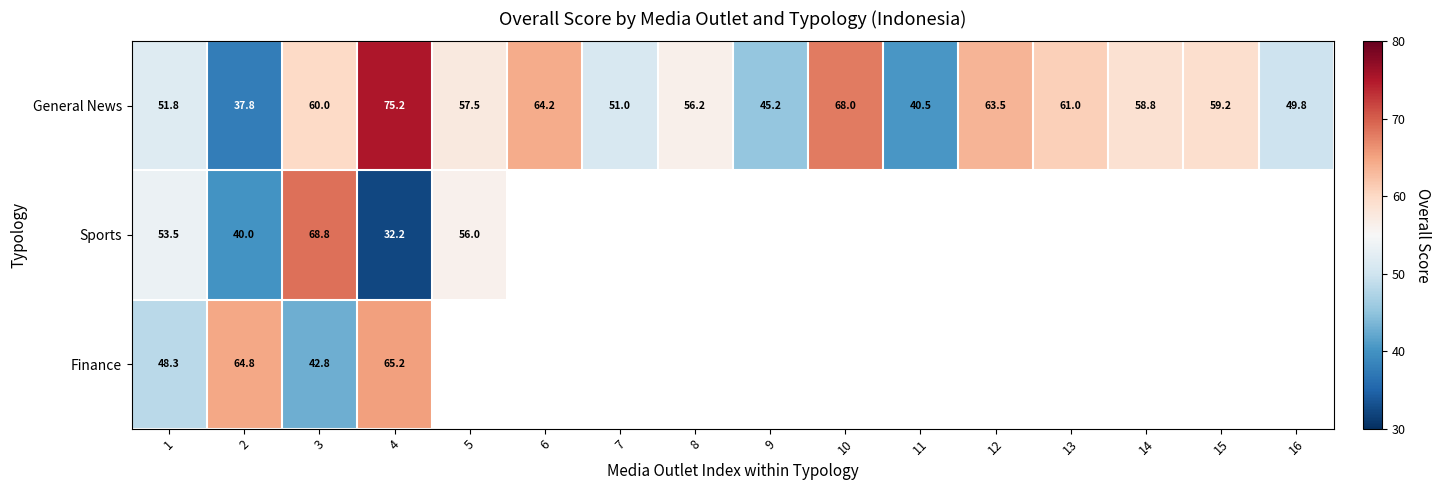

Which has a higher value, 15 or 6?

6